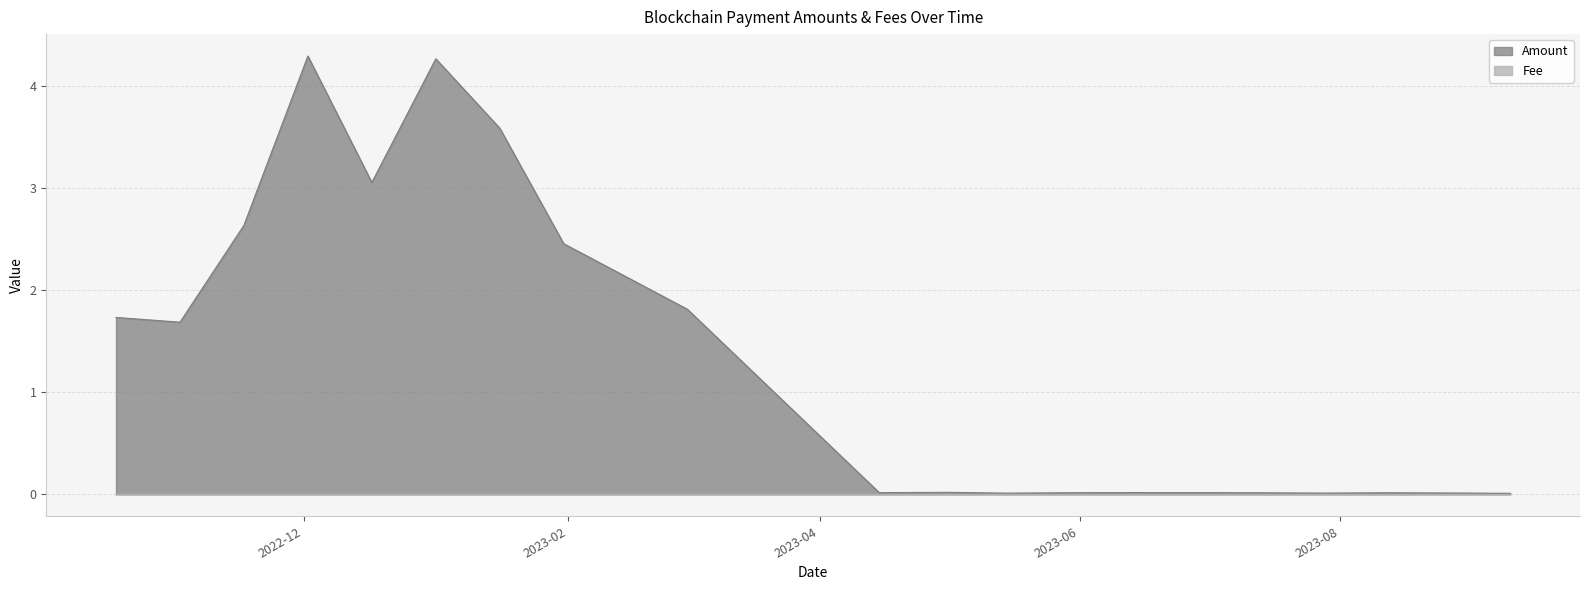

What is the maximum value shown in the chart?

4.3